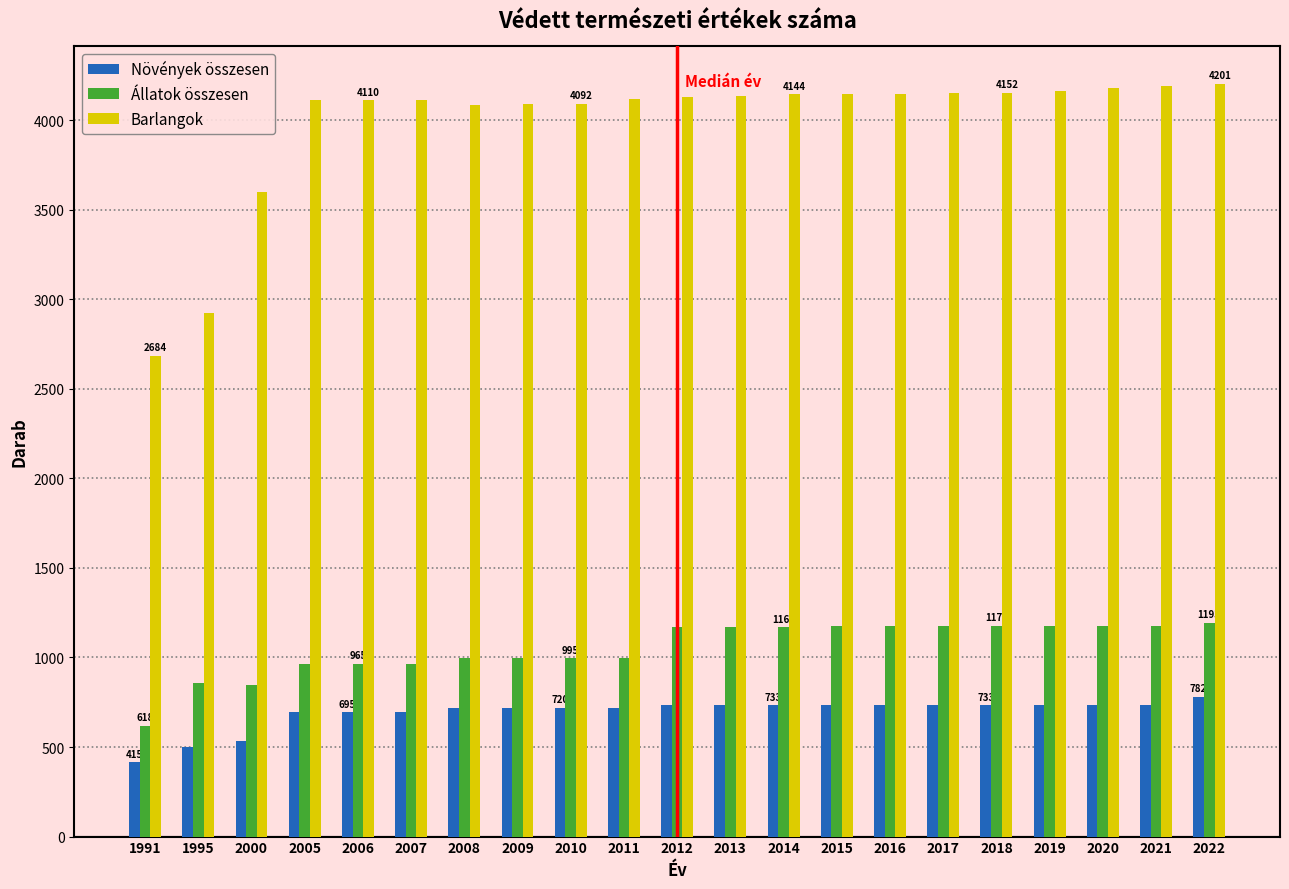

Read the Barlangok value at 2018.

4152